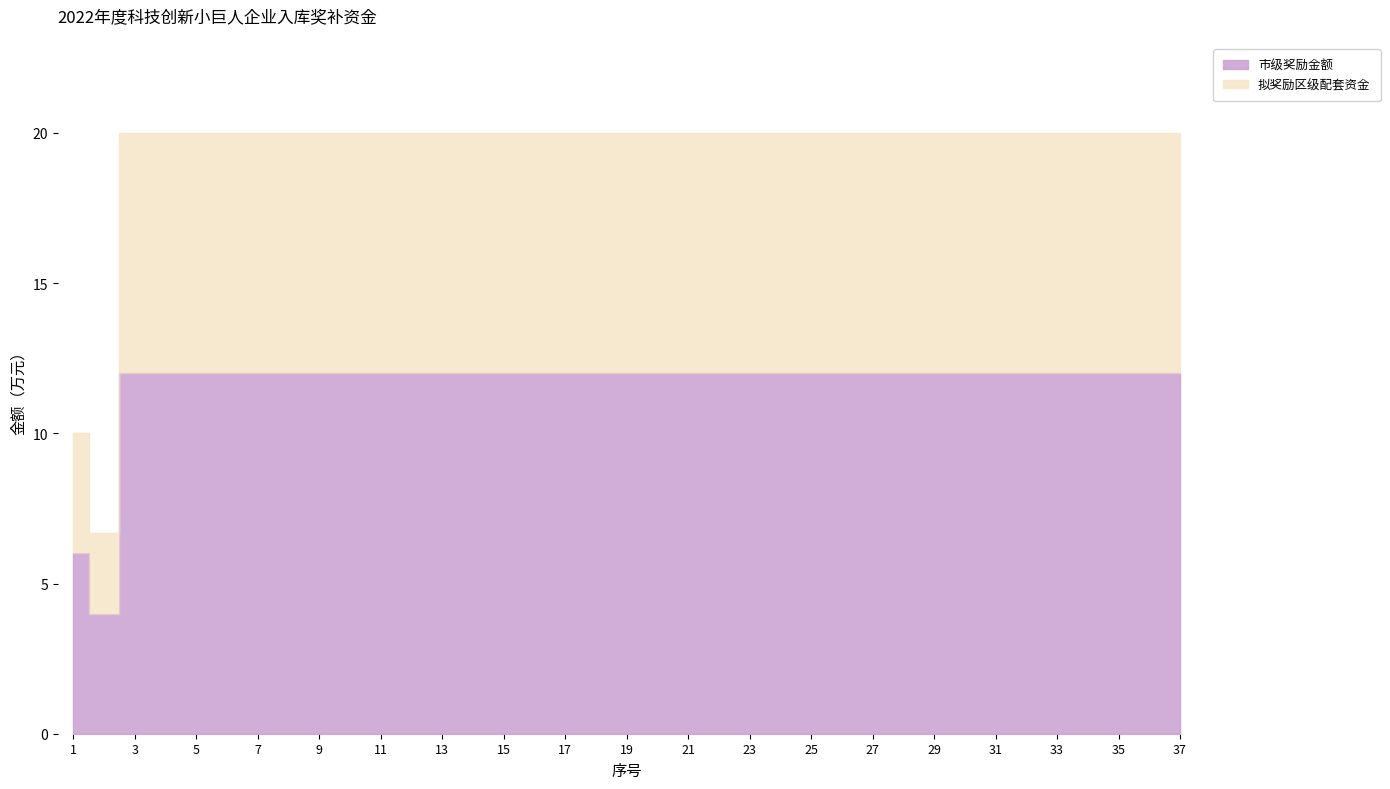

What is the difference between the highest and lowest values at 1?

4.0